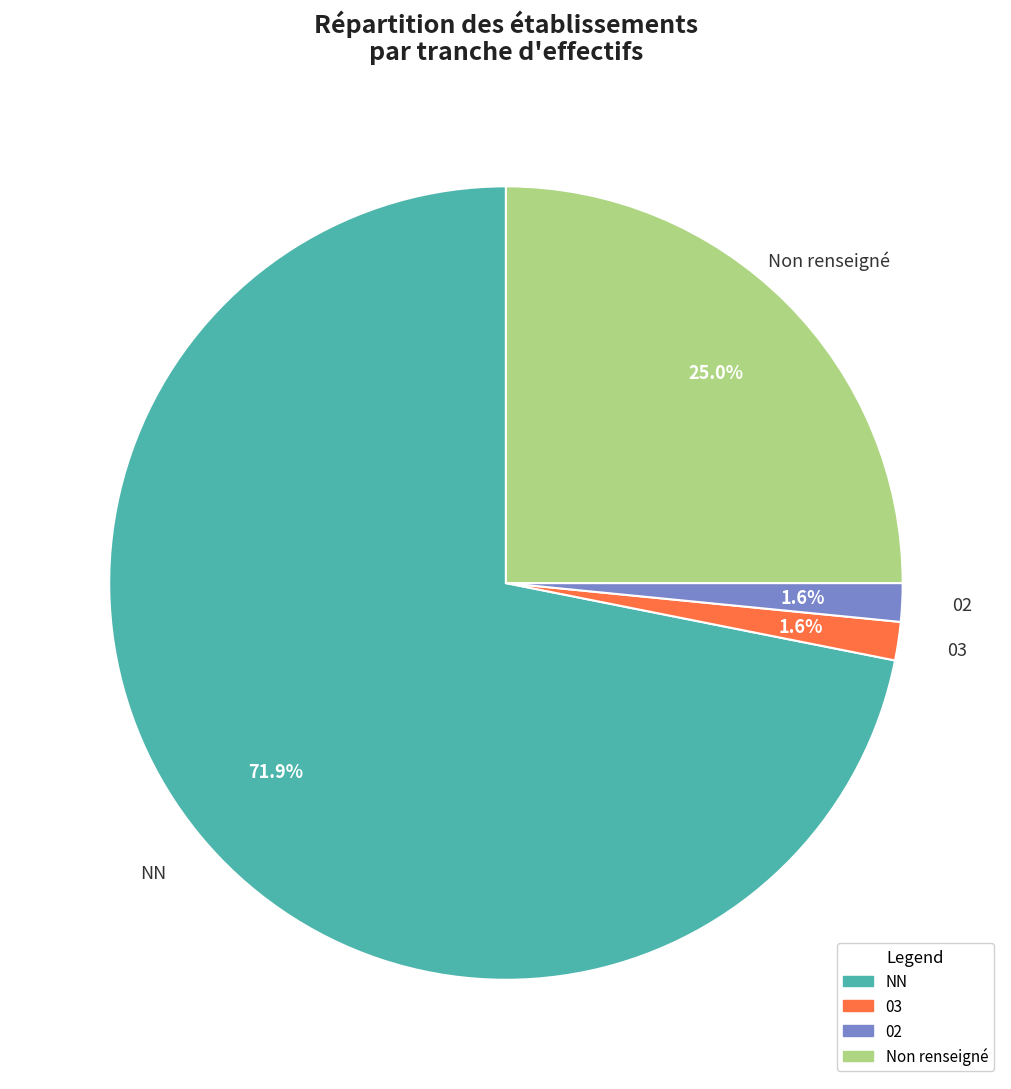

Is there any slice that represents more than half of the pie?

Yes